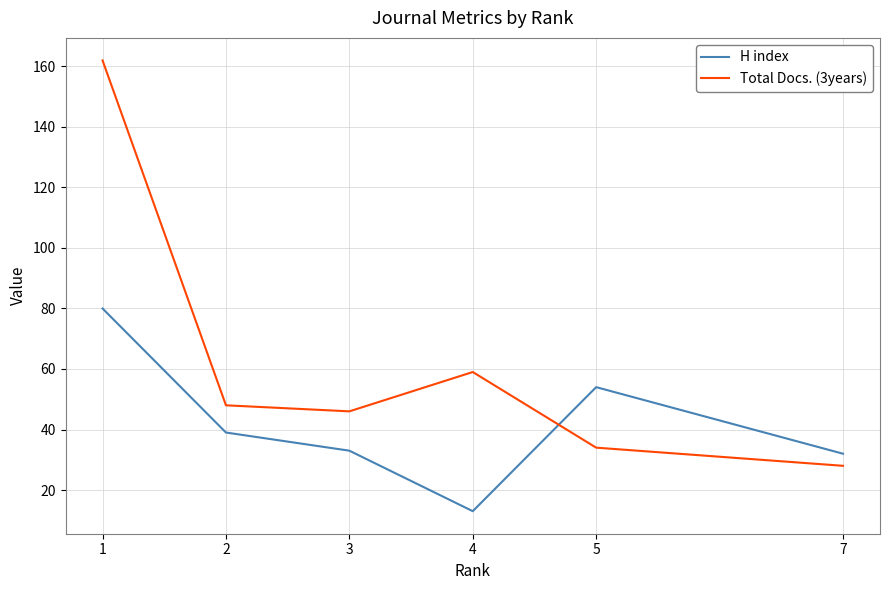

How many lines are shown in the chart?

2